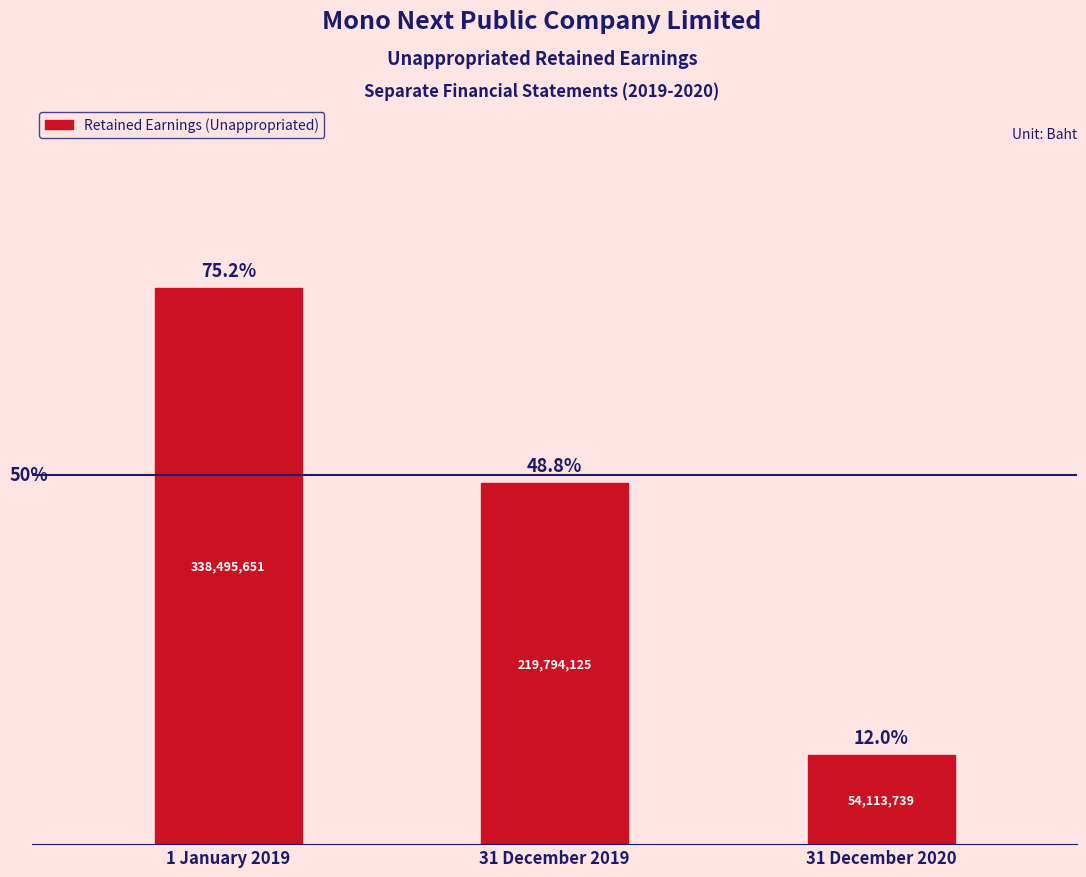

What is the label of the 3rd bar from the right?

1 January 2019